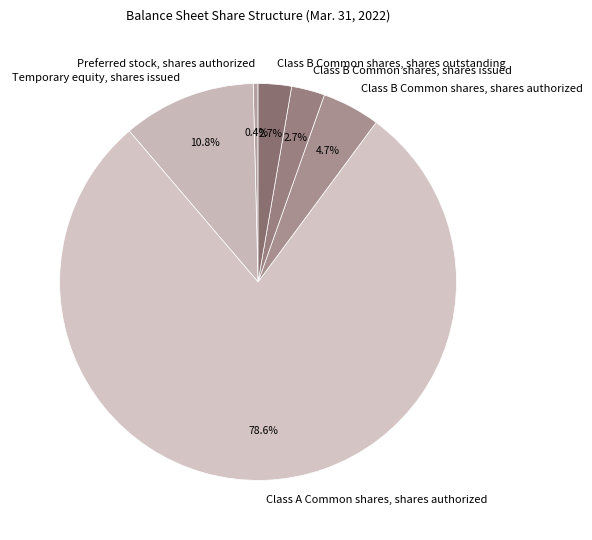

How many slices are in this pie chart?

6